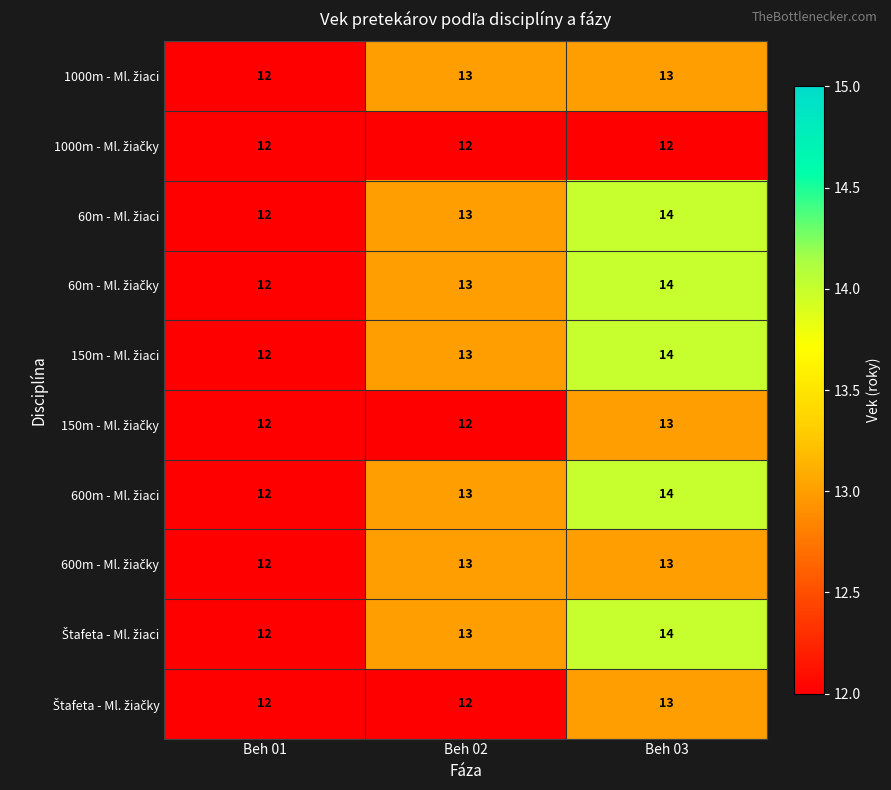

What is the total value across all series at Beh 03?

134